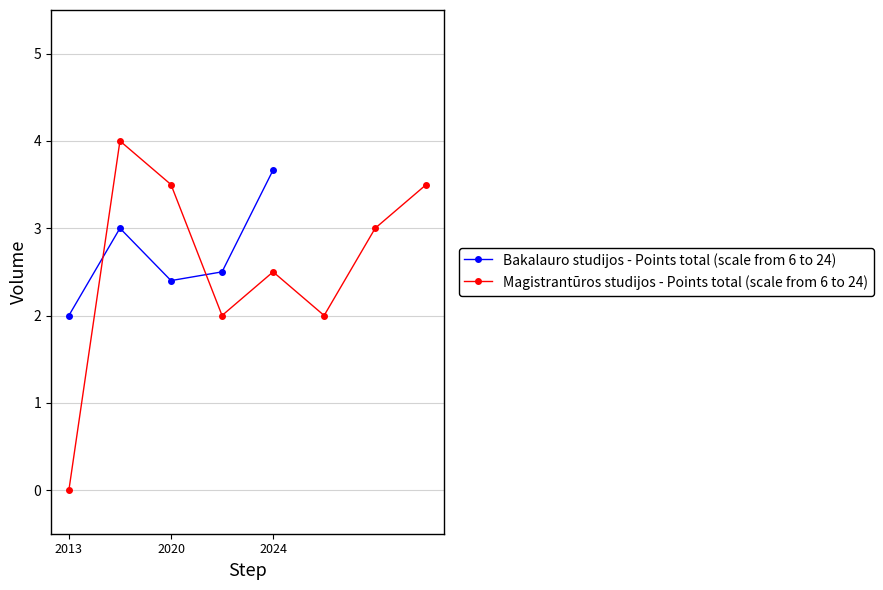

True or false: Bakalauro studijos - Points total (scale from 6 to 24) has a value of 2.0 at 2013.

True